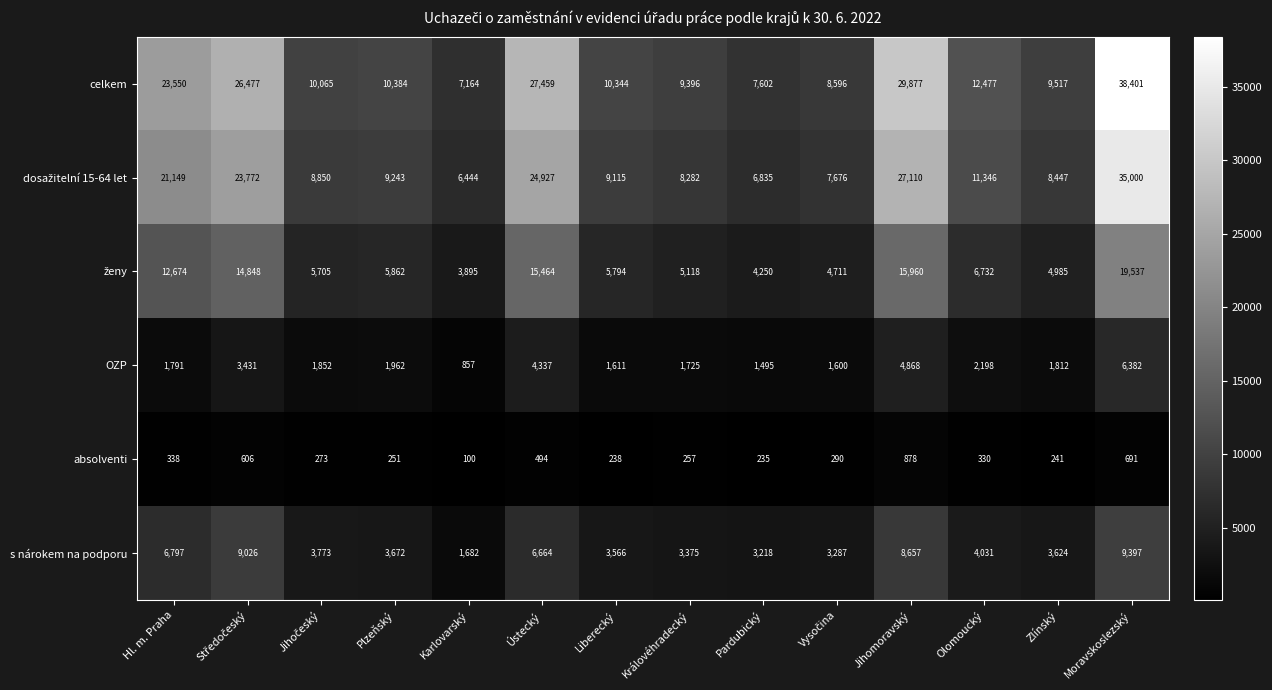

At which category does the chart reach its peak across all series?

Moravskoslezský